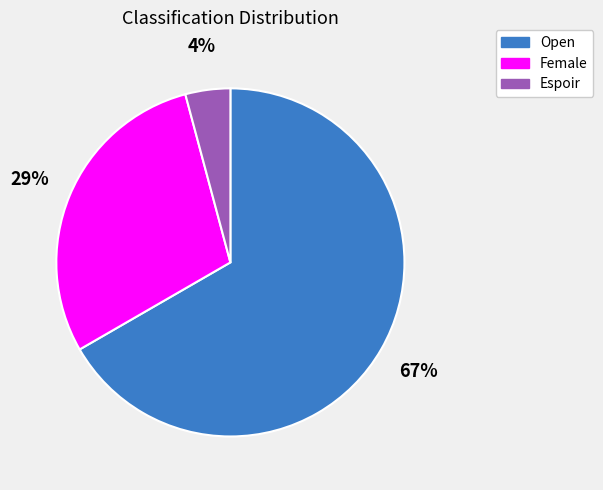

Which category has the smallest portion of the pie?

Espoir